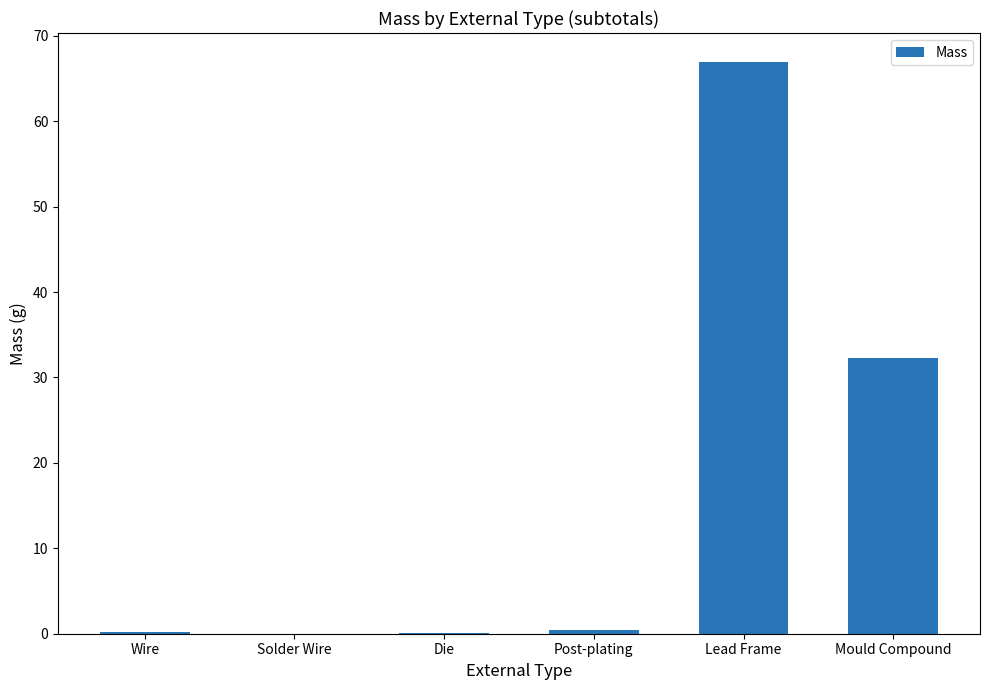

What is the average value?

16.7